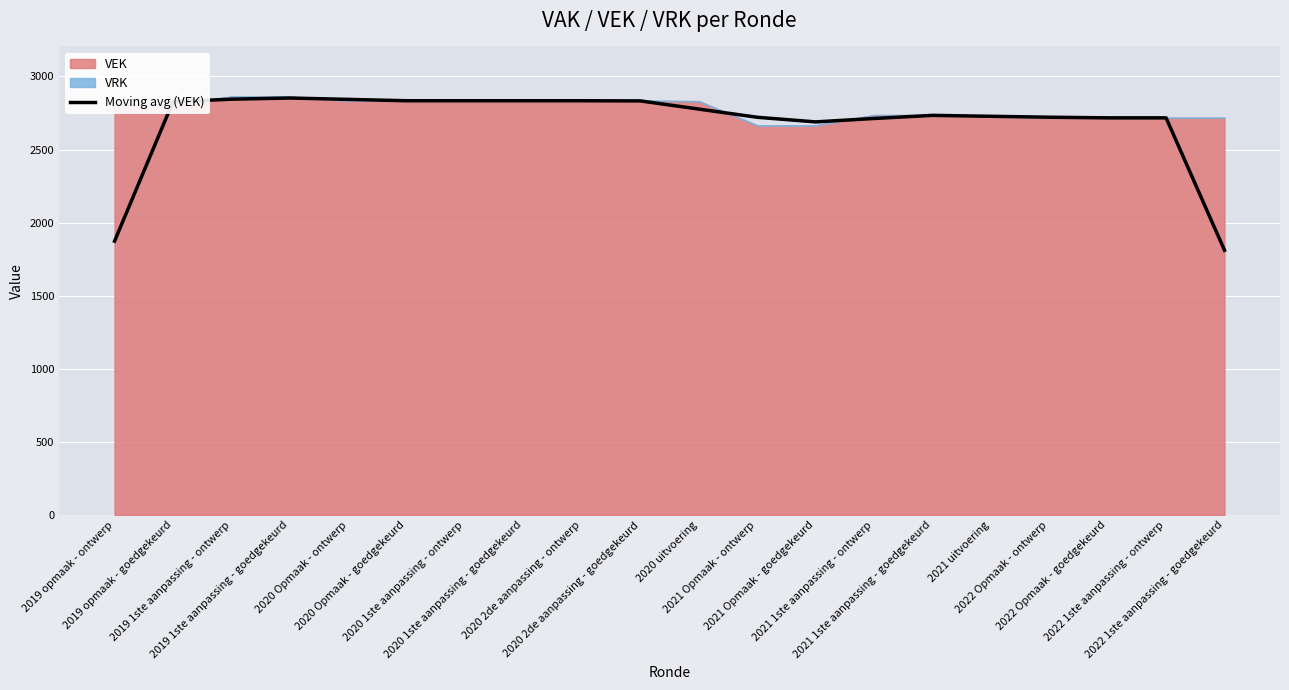

True or false: the data has more than 0 interior local peaks.

True